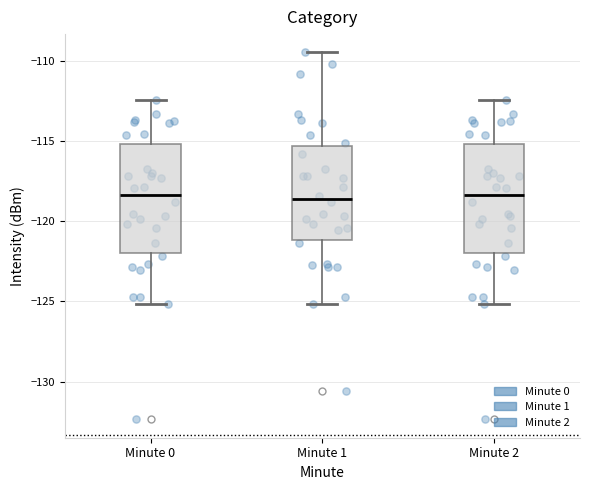

Where is the upper edge of the box for Minute 2 on the y-axis? The values are not printed on the chart, so give them approximately, as read against the axis.

-115.0